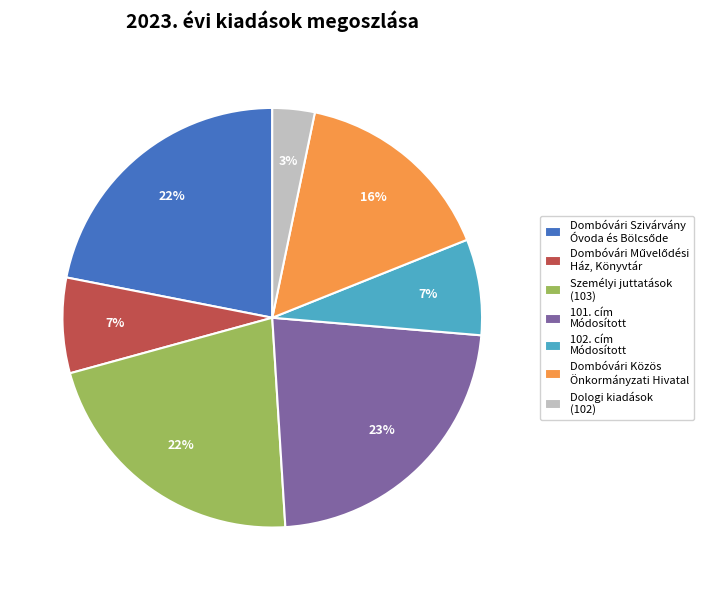

To the nearest percent, what is the average slice percentage?

14%